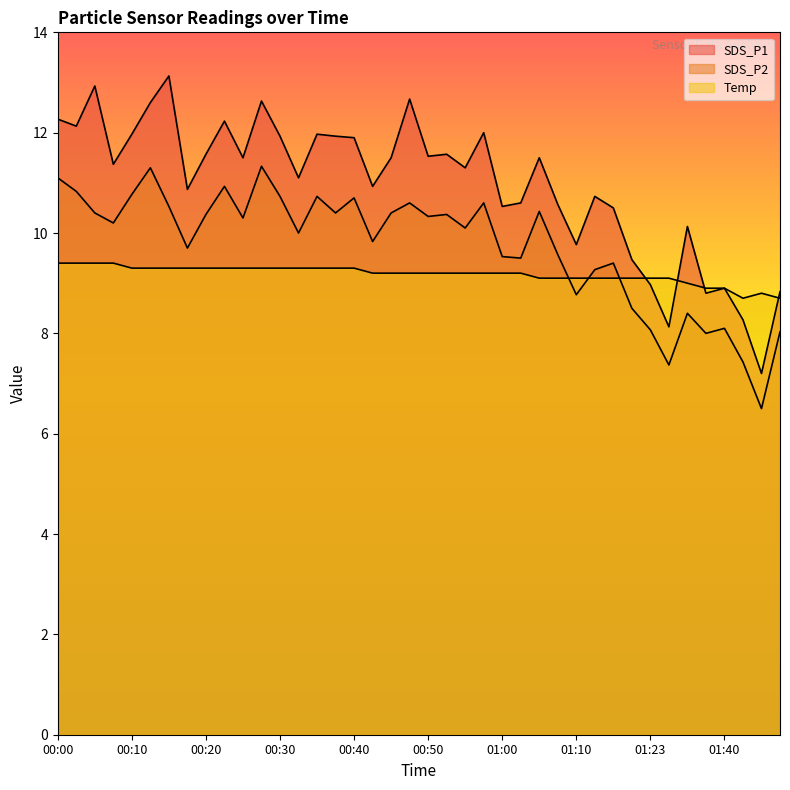

Count the number of data series in this chart.

3